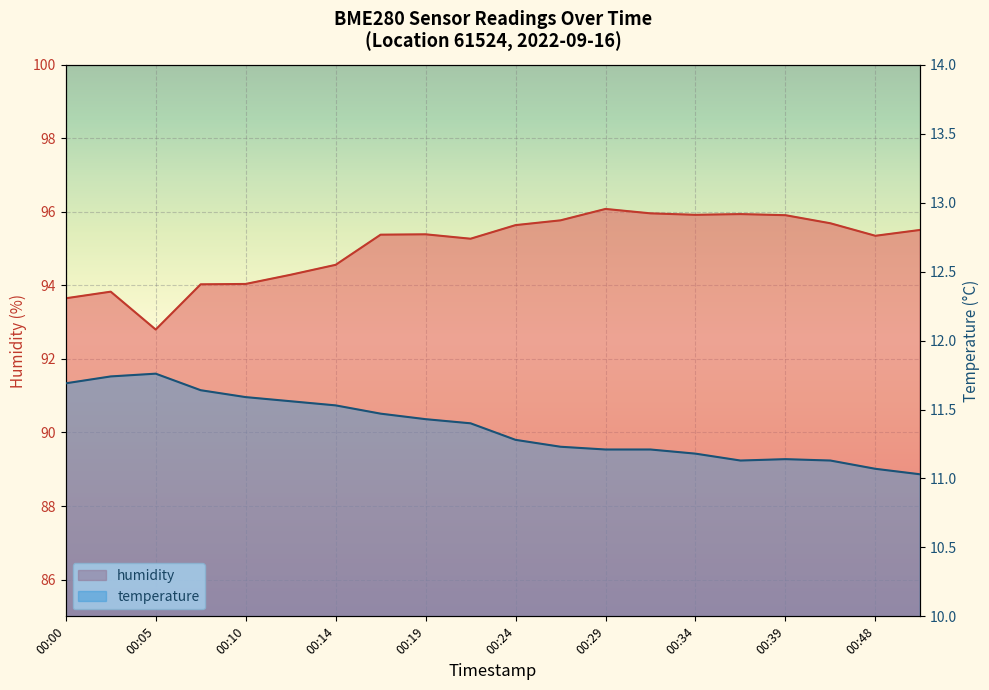

What is the minimum value shown in the chart?

11.0